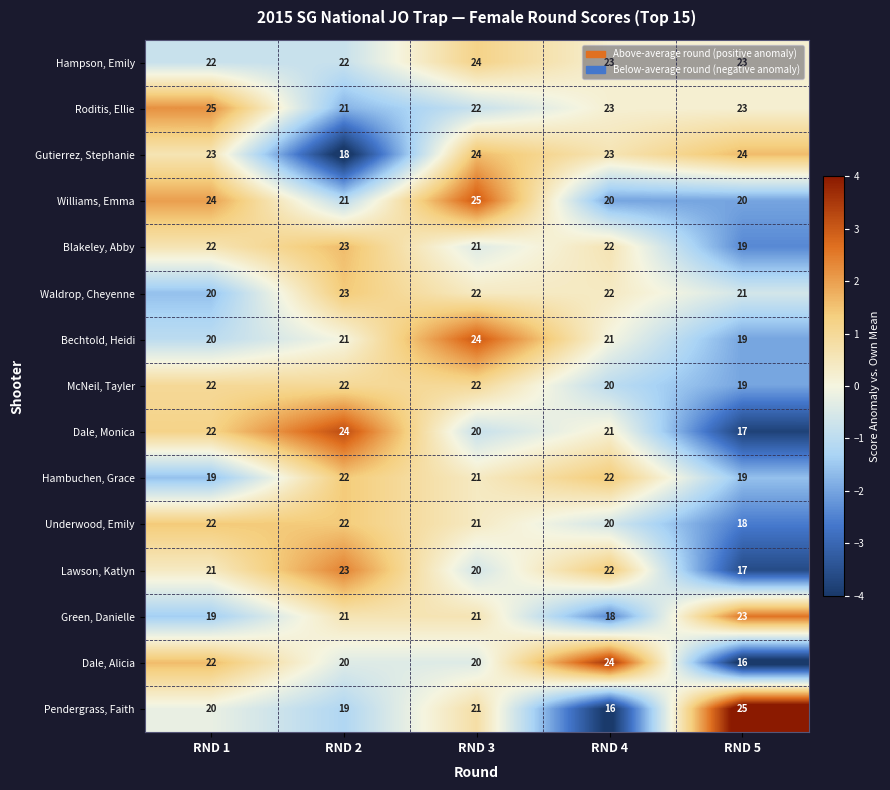

Is the value of Dale, Monica at RND 1 greater than the value of Waldrop, Cheyenne at RND 5?

Yes